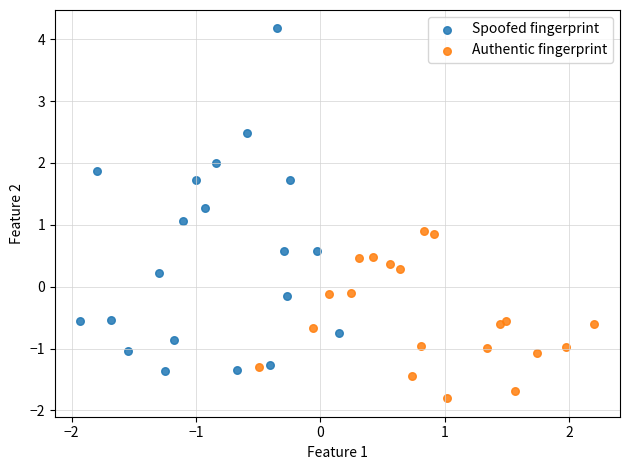

Which series reaches the maximum Y coordinate?

Spoofed fingerprint